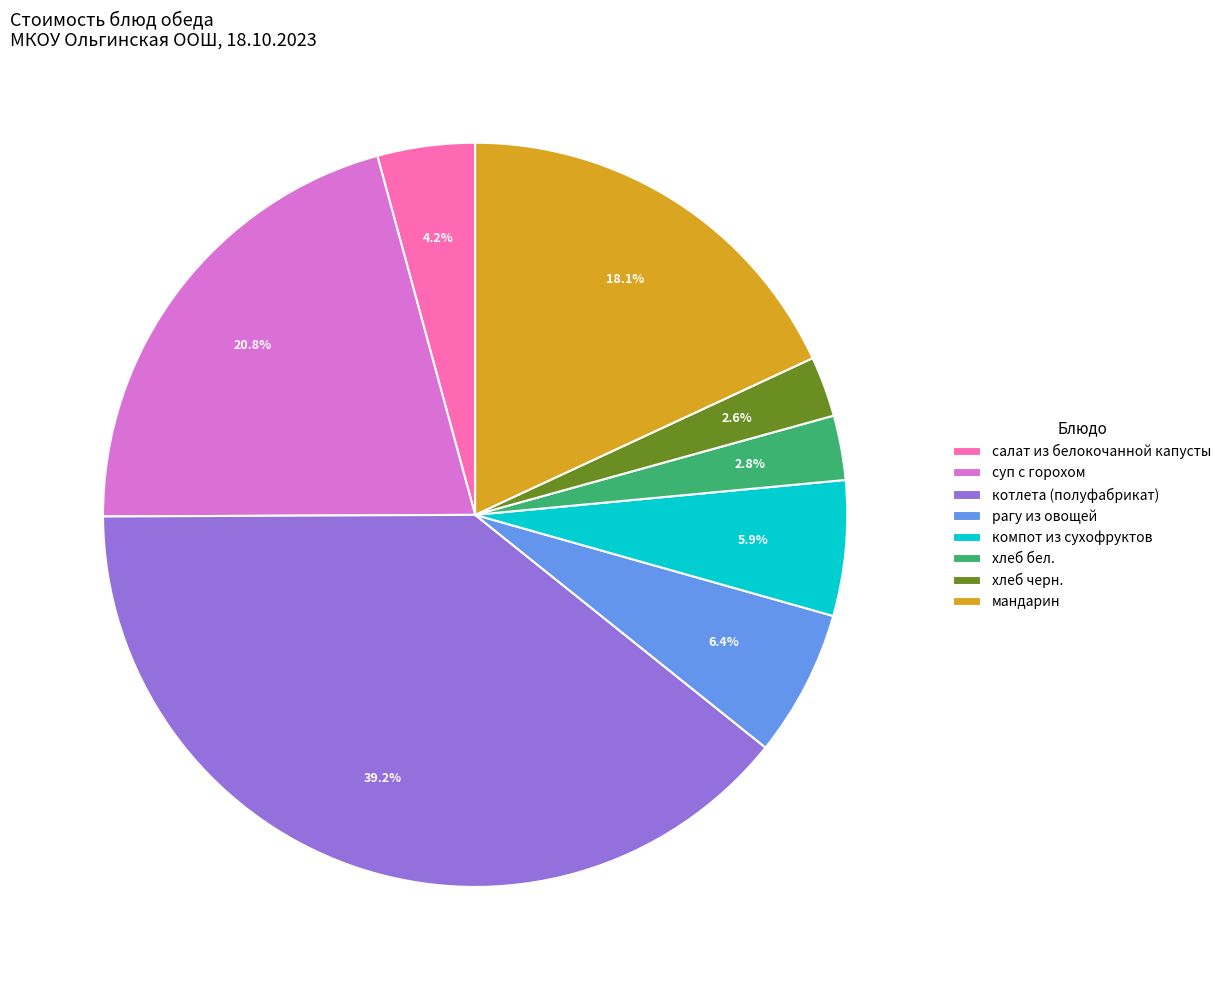

What is the ratio of the value at хлеб бел. to the value at хлеб черн.?

1.1